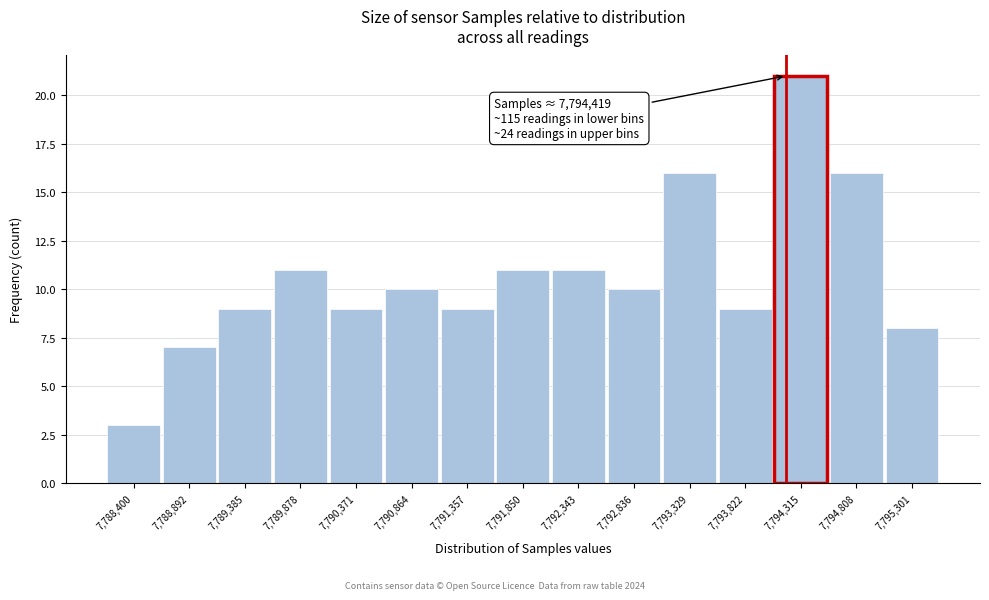

Reading left to right, extract all data points from this chart.

7,788,400=3	7,788,892=7	7,789,385=9	7,789,878=11	7,790,371=9	7,790,864=10	7,791,357=9	7,791,850=11	7,792,343=11	7,792,836=10	7,793,329=16	7,793,822=9	7,794,315=21	7,794,808=16	7,795,301=8